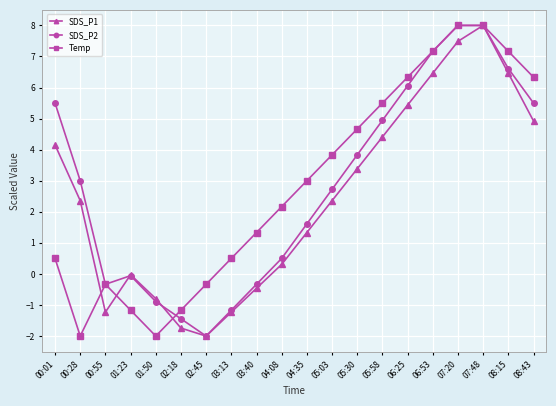

Where is the first local maximum for SDS_P2?

01:23